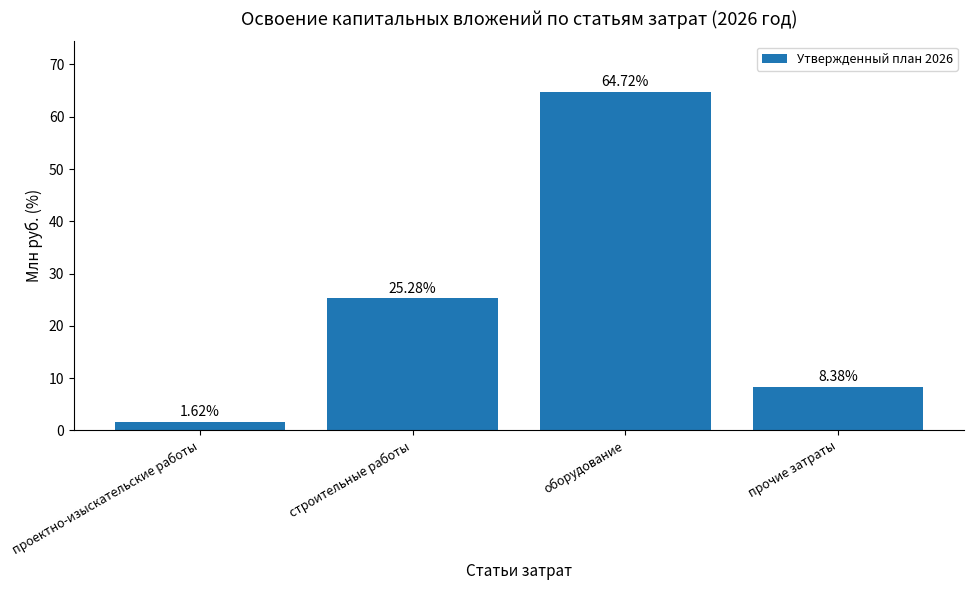

What is the greatest value displayed?

64.7